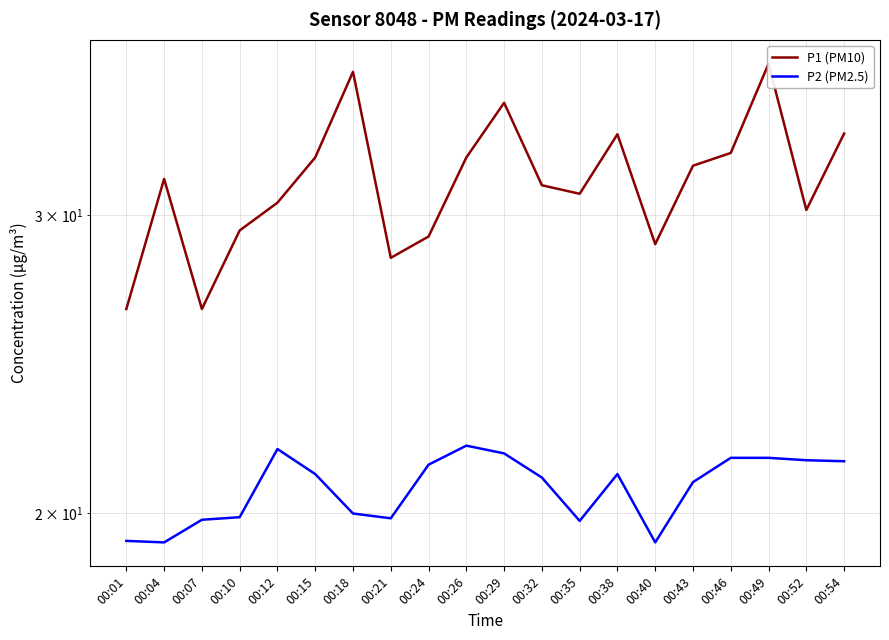

What are all the series names shown in the legend?

P1 (PM10), P2 (PM2.5)